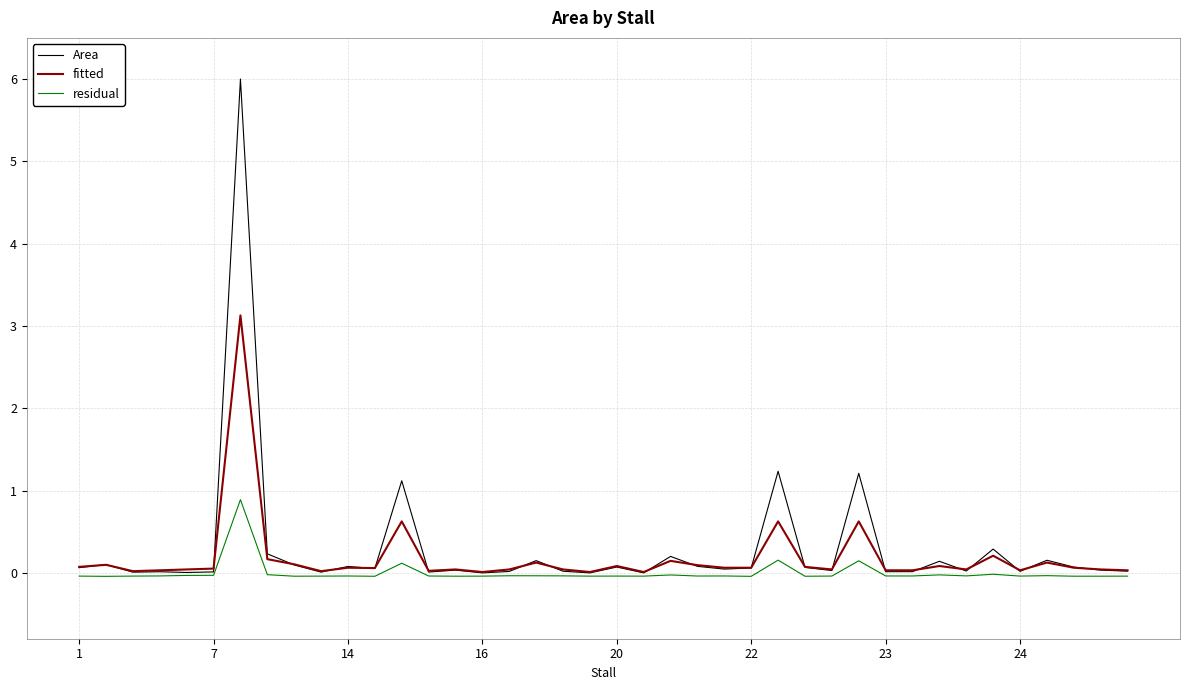

Which series has the widest spread of values?

Area